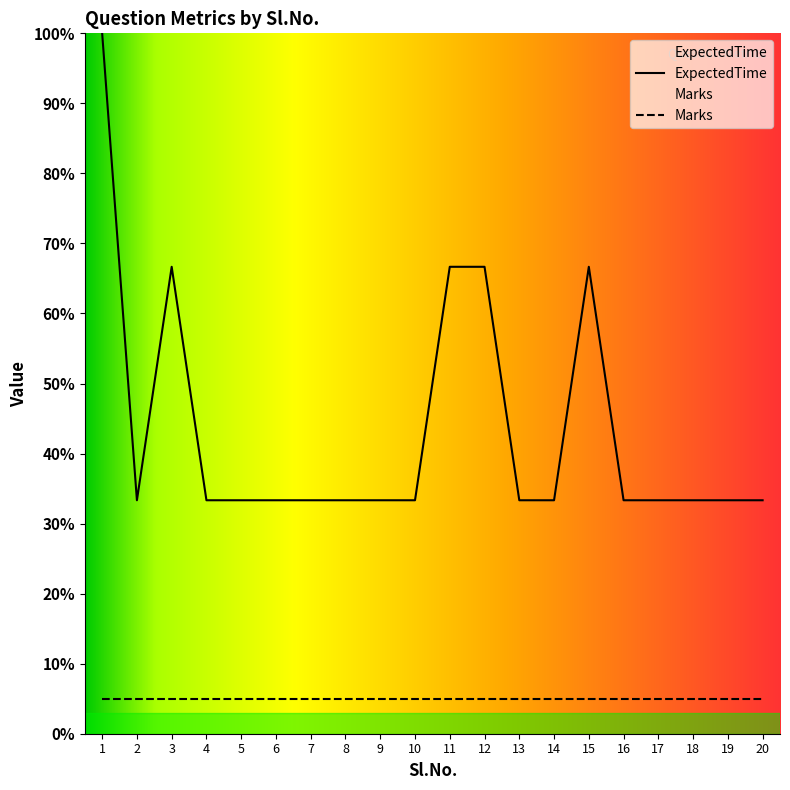

What value does the data have at 8?

33.3